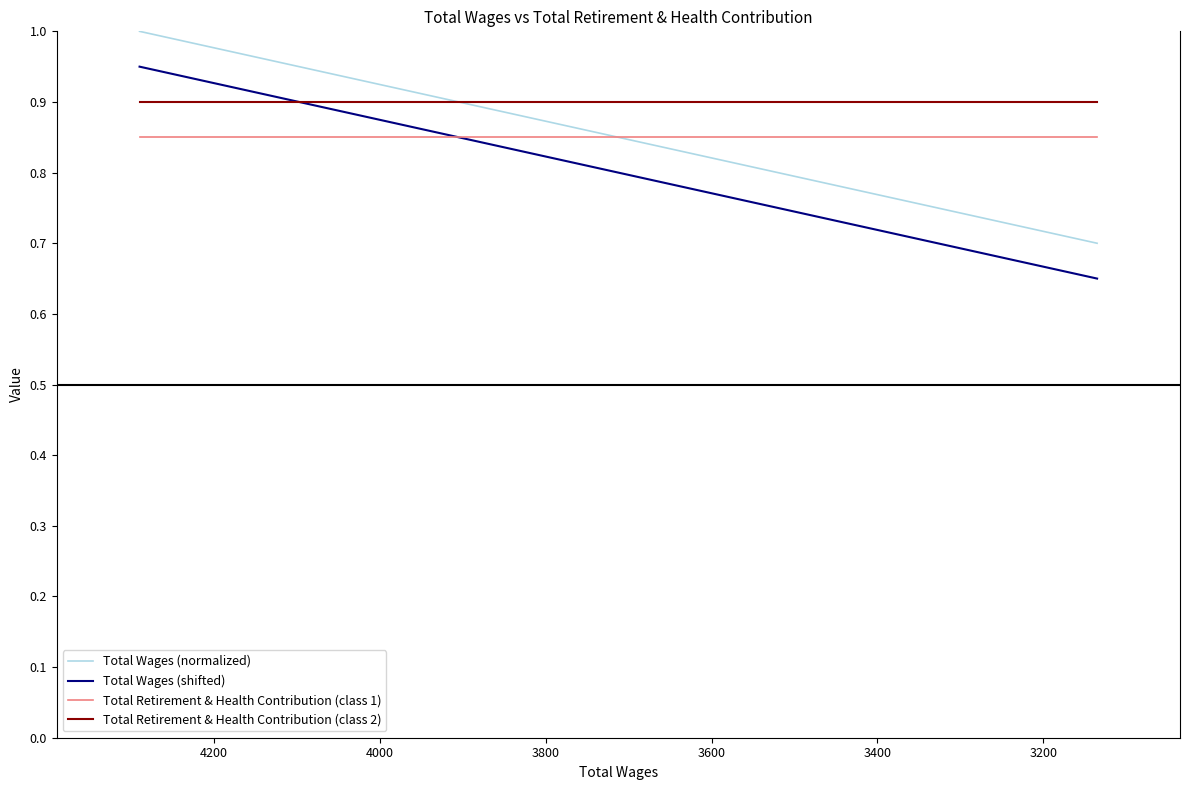

At how many categories does at least one series exceed 0?

5